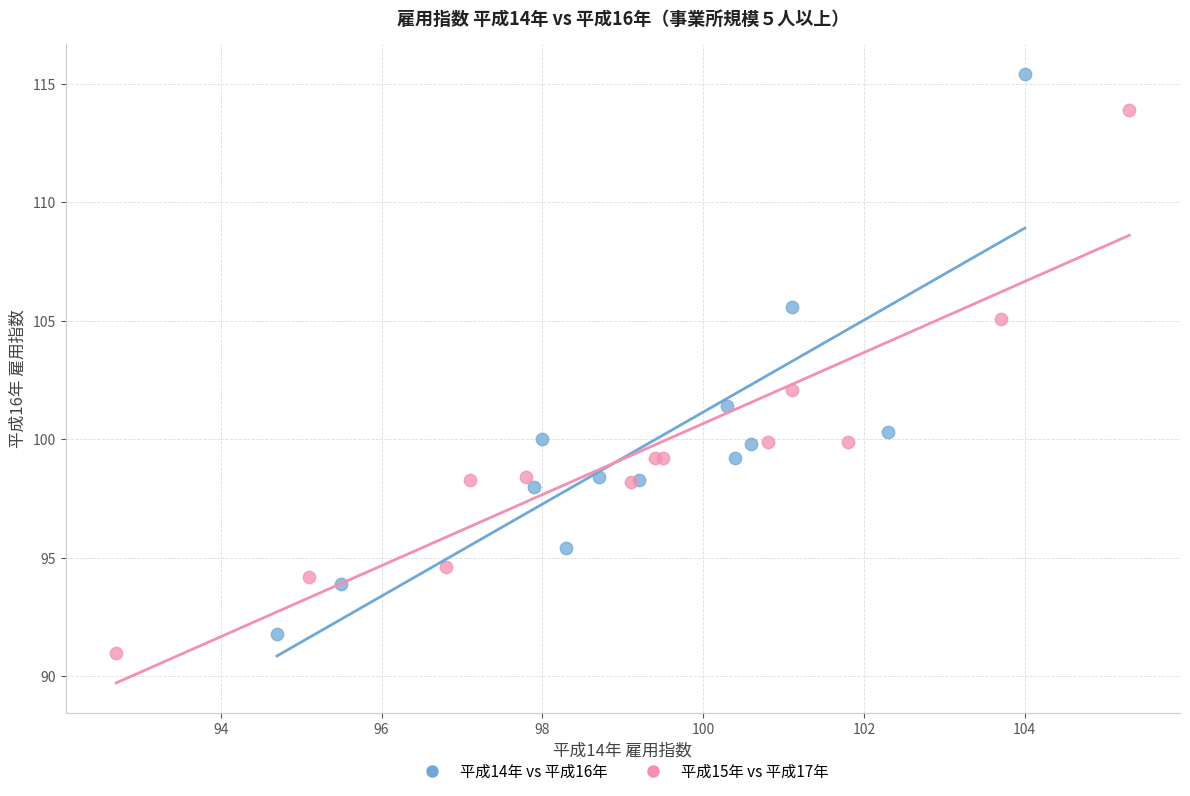

Which series reaches the maximum Y coordinate?

平成14年 vs 平成16年